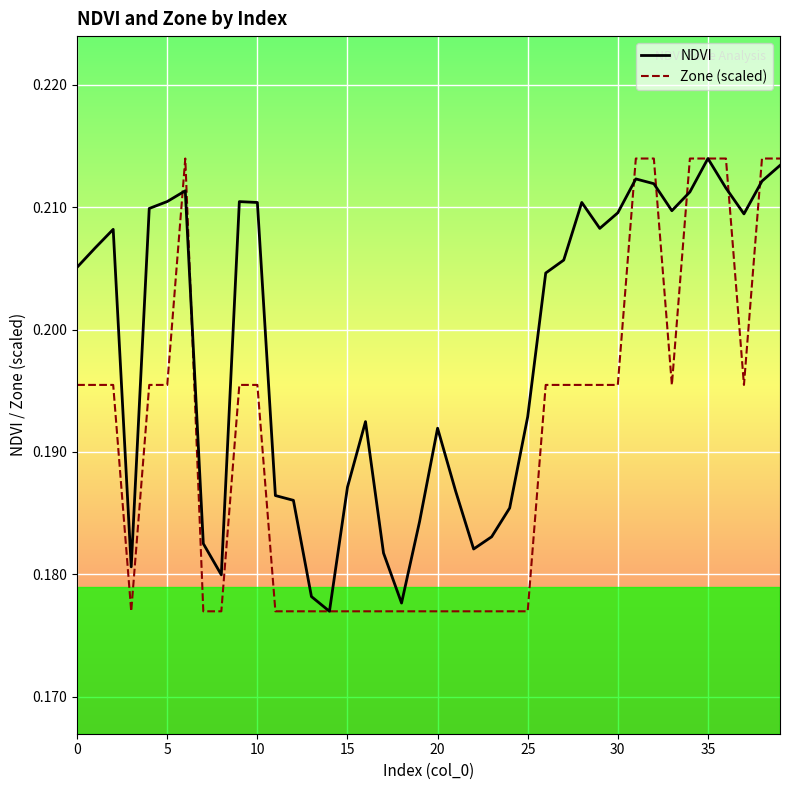

True or false: Zone (scaled) has more than 0 interior local peaks.

True